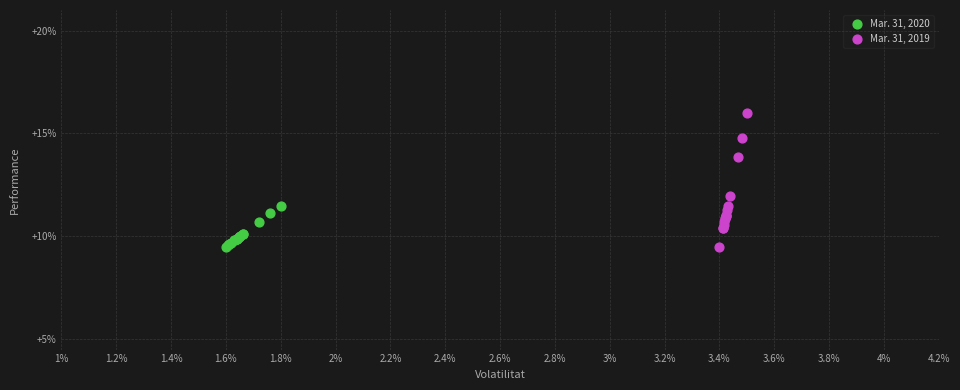

What are all the series names shown in the legend?

Mar. 31, 2020, Mar. 31, 2019